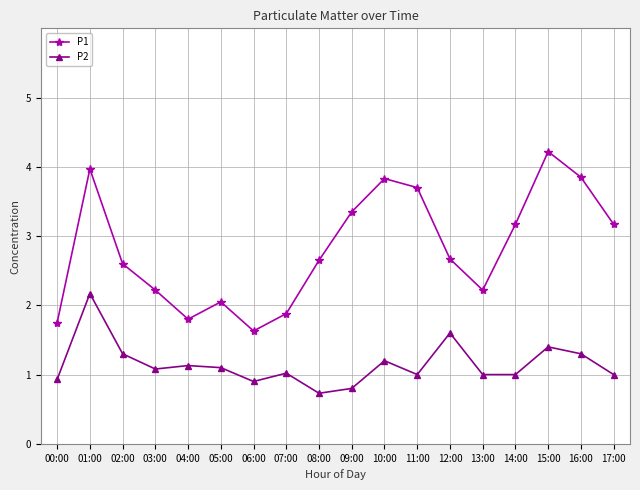

What is the difference between the maximum and minimum values in the P1 series?

2.6